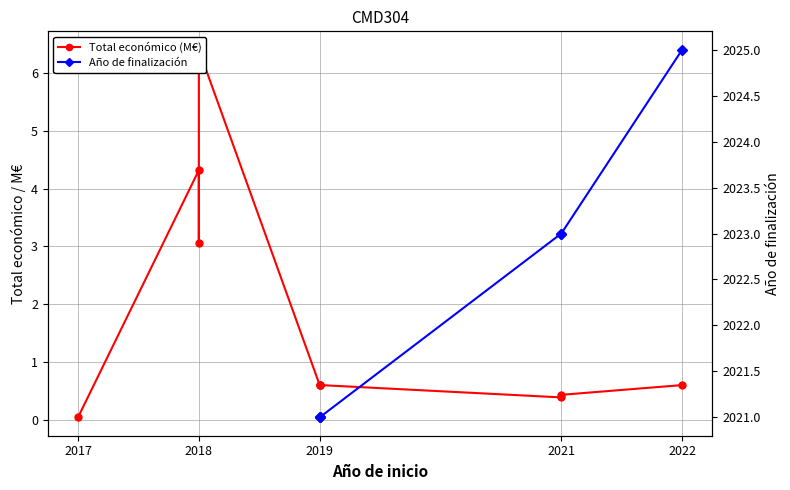

At which category does the data reach its first local valley?

2018